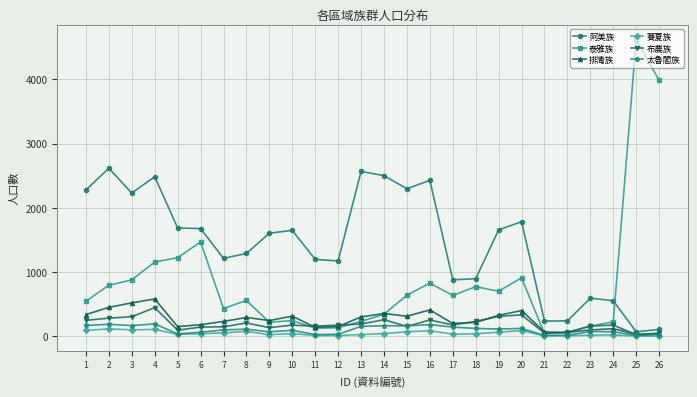

True or false: 賽夏族 has more than 1 points higher than both neighbors.

True